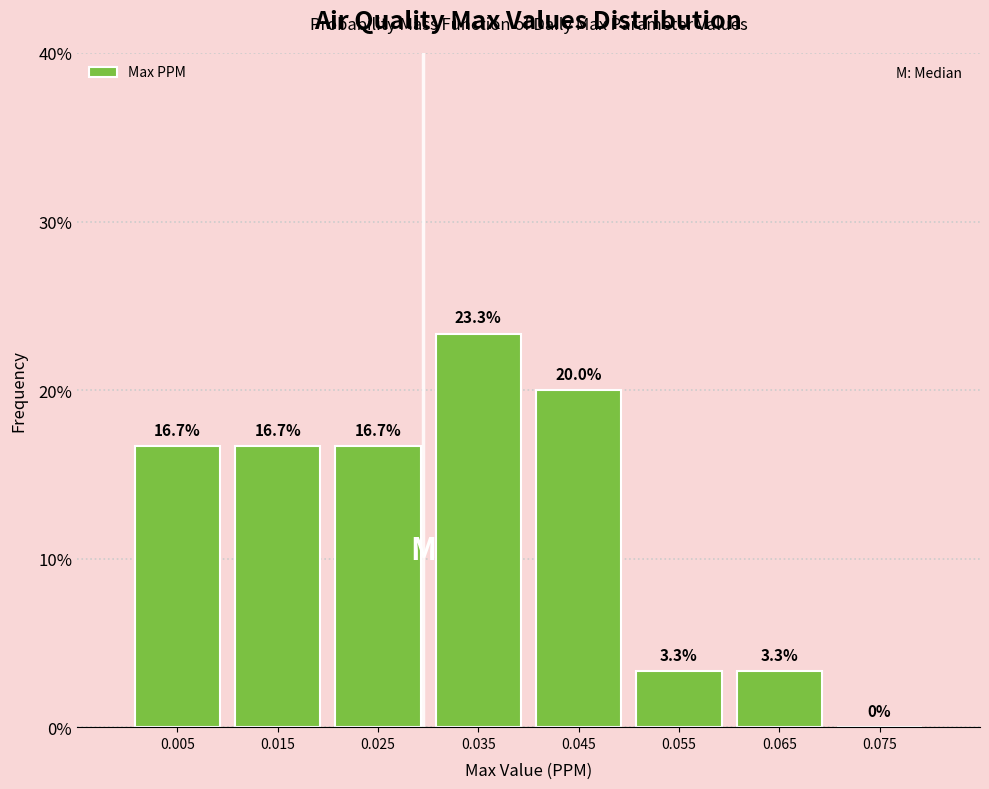

Reading left to right, list every bar in this chart as the range it spans on the x-axis followed by its height.

0.00 to 0.01: 16.7
0.01 to 0.02: 16.7
0.02 to 0.03: 16.7
0.03 to 0.04: 23.3
0.04 to 0.05: 20.0
0.05 to 0.06: 3.3
0.06 to 0.07: 3.3
0.07 to 0.08: 0.0